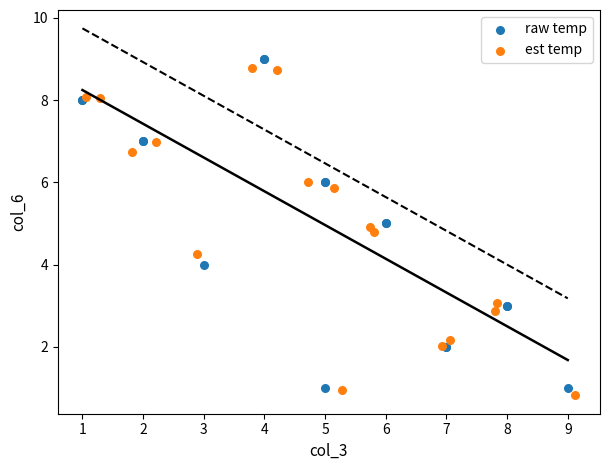

Which series has the widest spread of Y values?

raw temp